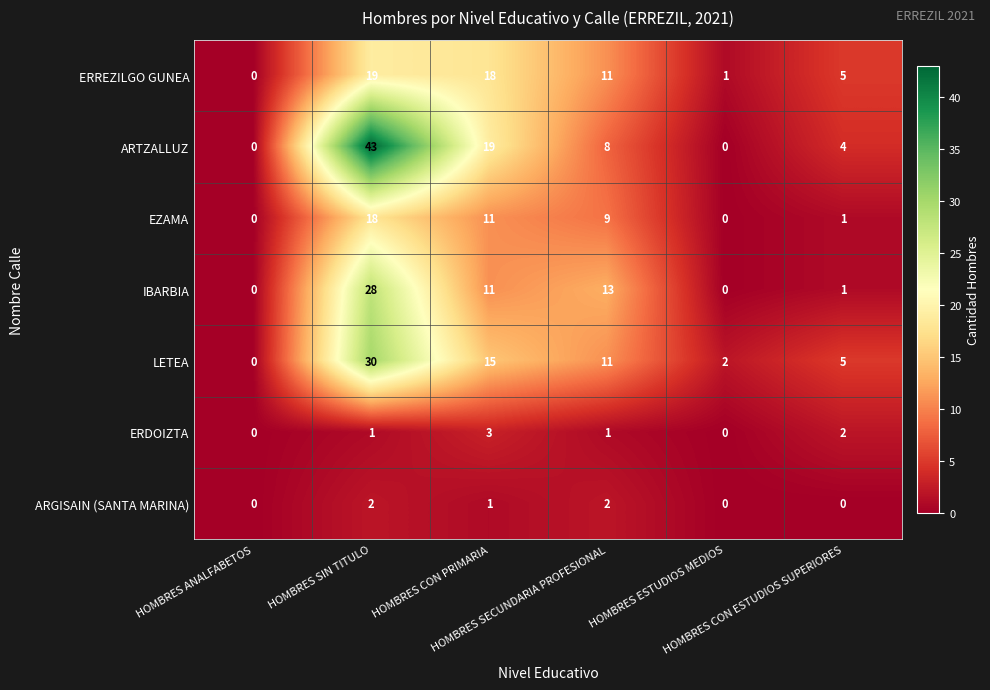

How many categories are shown in the chart?

6